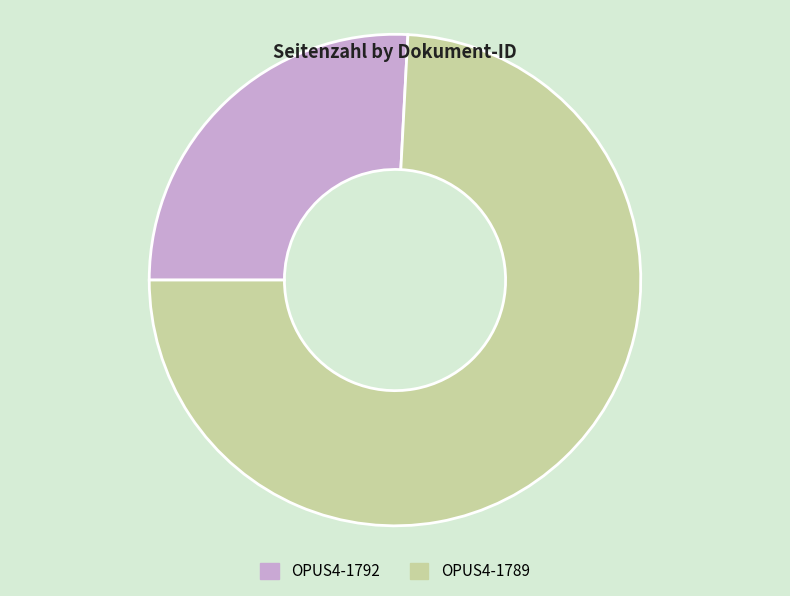

What is the largest slice in the pie chart?

OPUS4-1789